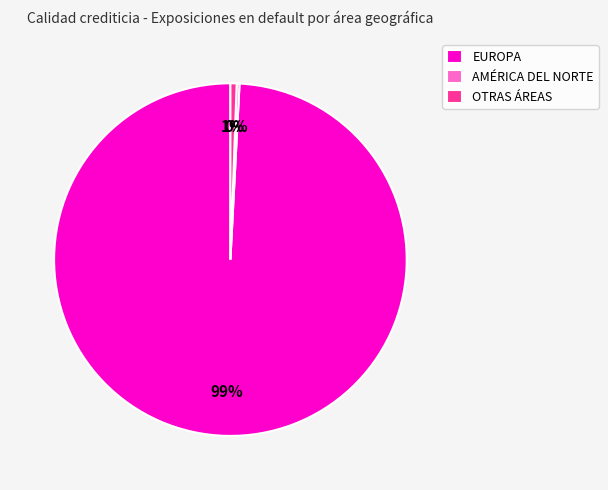

To the nearest percent, what is the average slice percentage?

33%